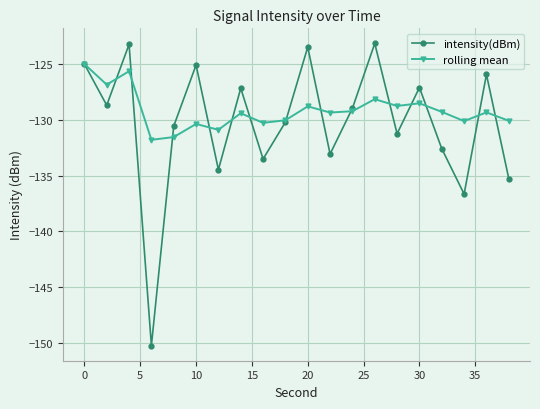

Rank the series by their maximum value, from lowest to highest.

rolling mean, intensity(dBm)